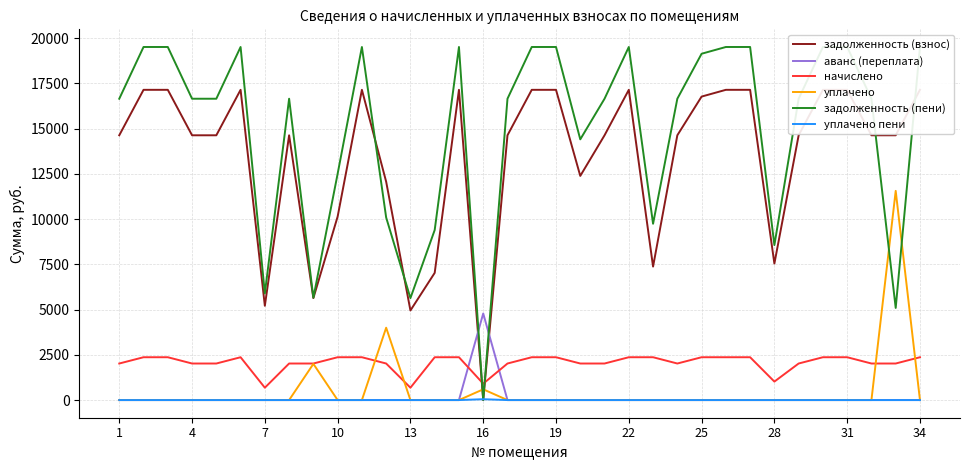

What is the sum of all начислено values?

69817.6